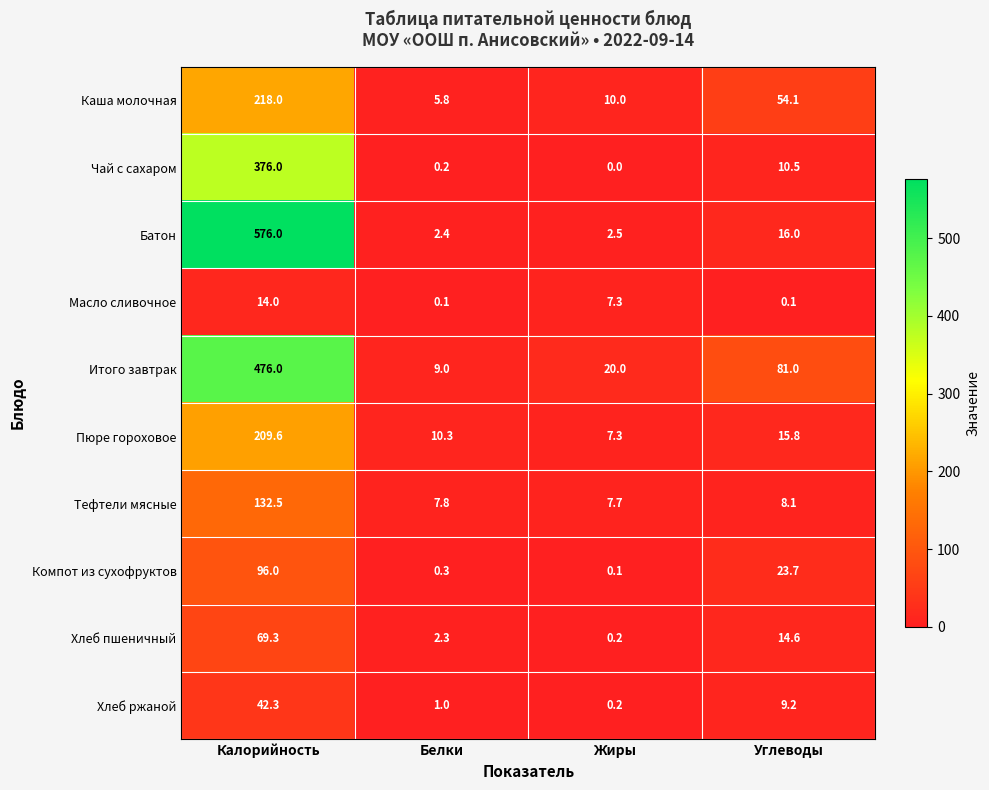

Is the value of Масло сливочное at Калорийность greater than the value of Компот из сухофруктов at Углеводы?

No